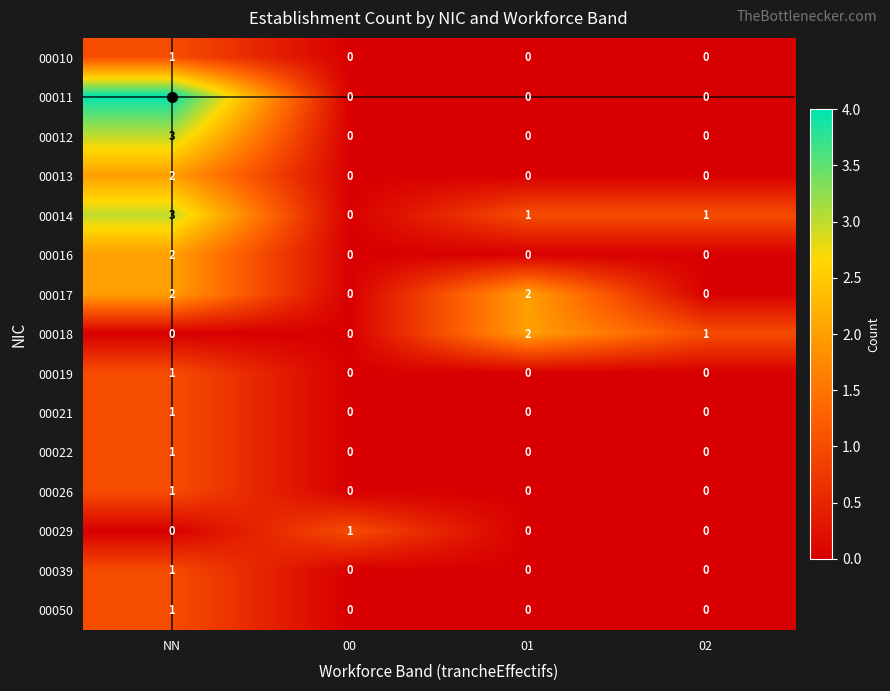

What is the total value across all series at 02?

2